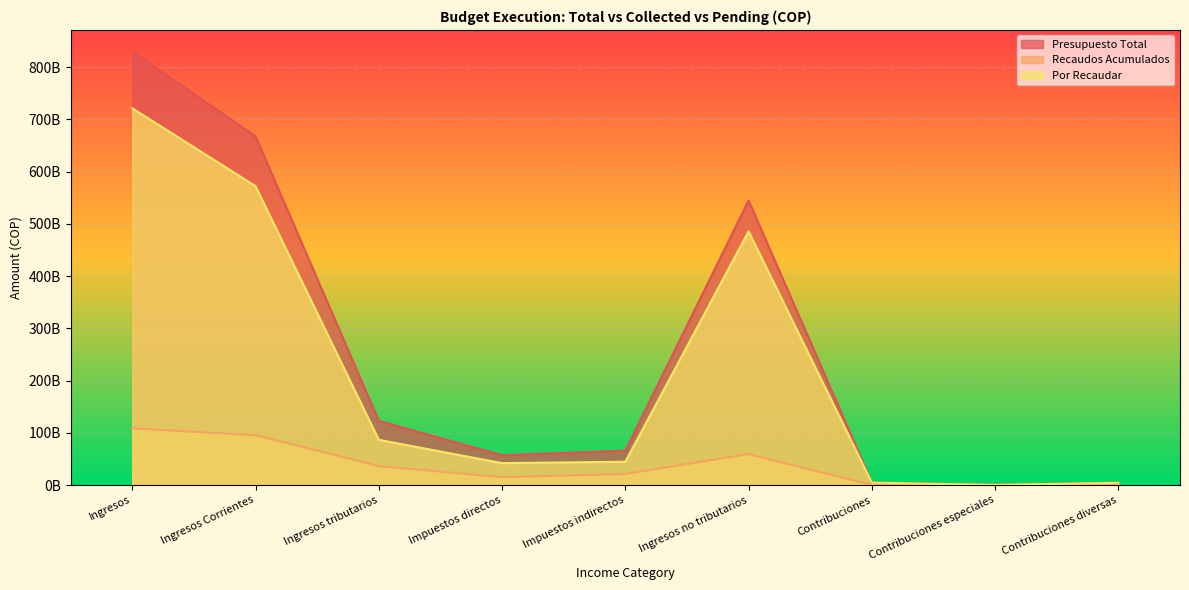

Between Contribuciones and Ingresos Corrientes, which is larger?

Ingresos Corrientes